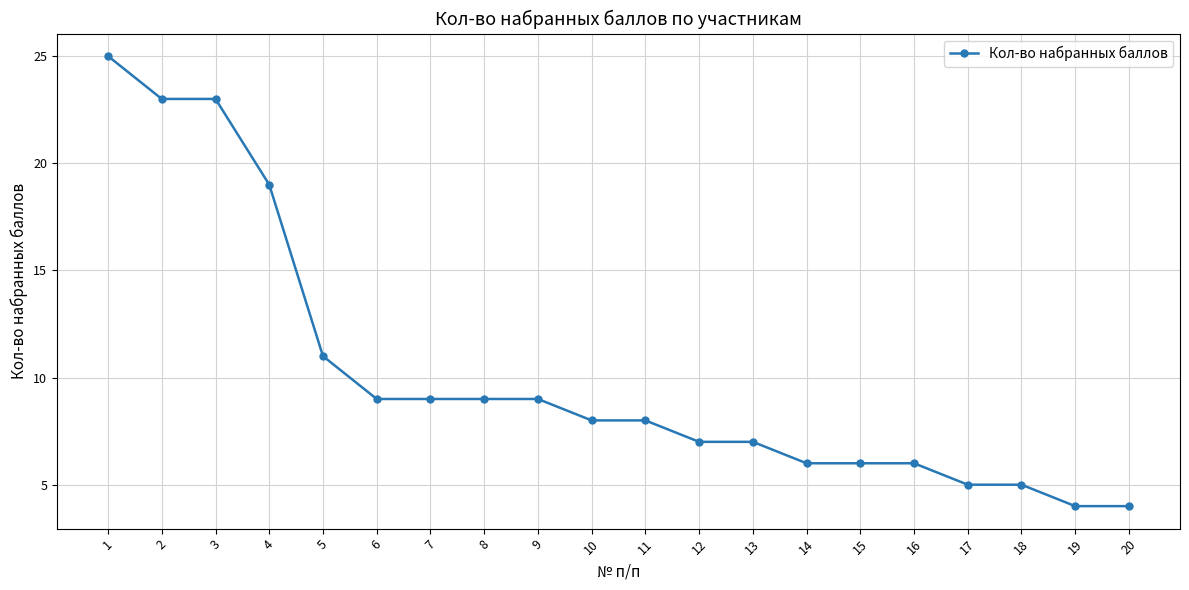

What is the difference between the values at 12 and 10?

1